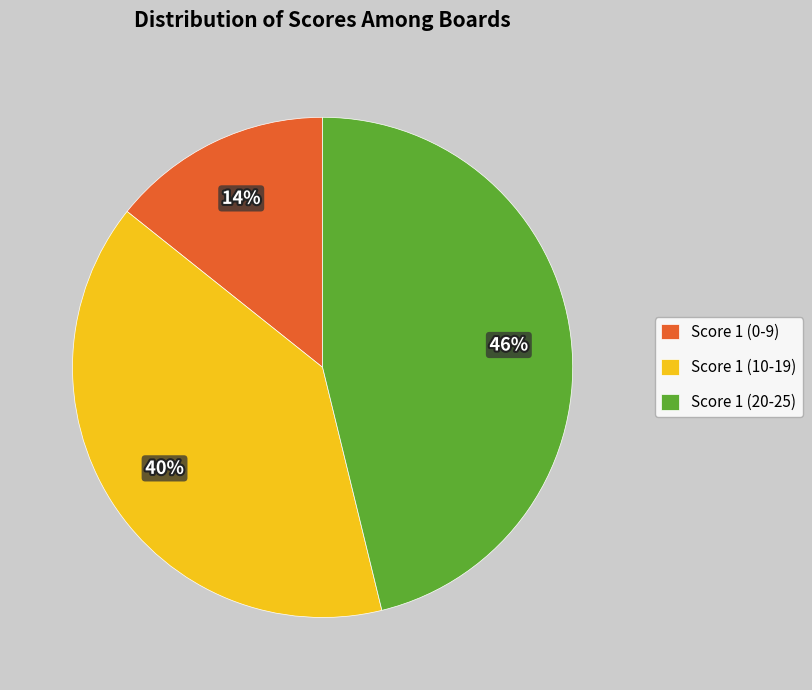

Which category has the biggest portion of the pie?

Score 1 (20-25)